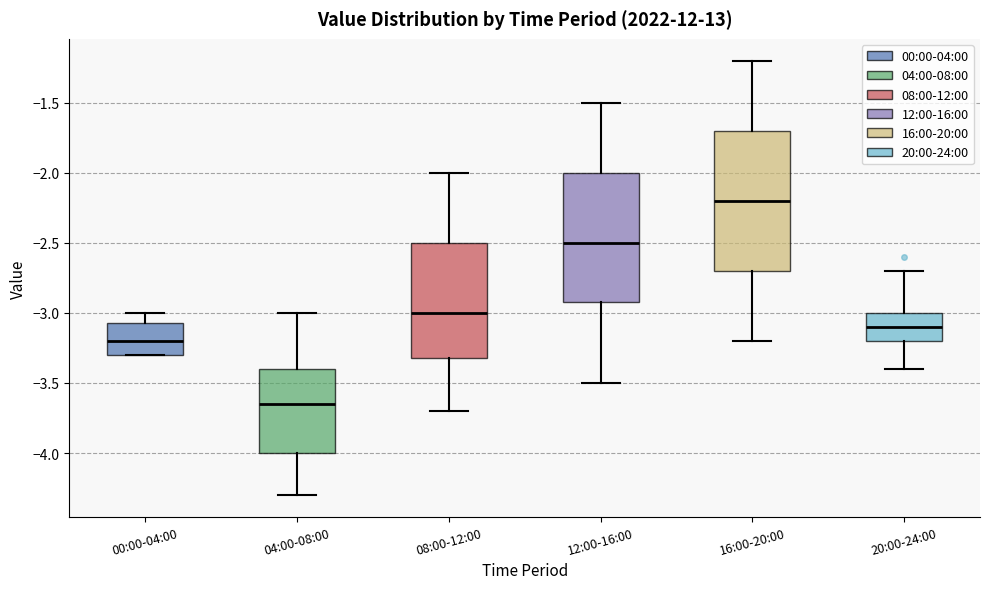

Where is the upper edge of the box for 04:00-08:00 on the y-axis? The values are not printed on the chart, so give them approximately, as read against the axis.

-3.40